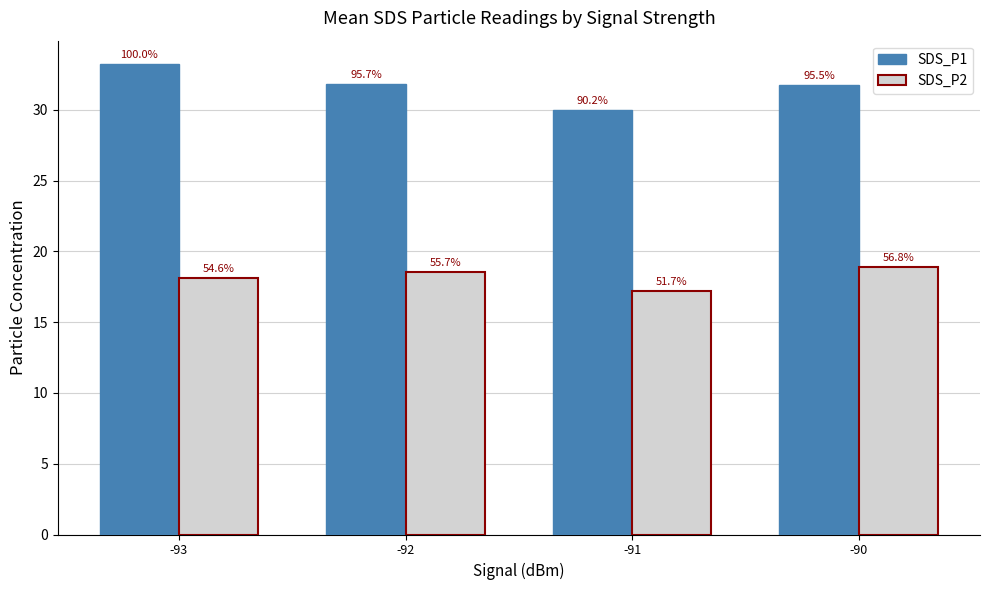

Are the bars horizontal?

No